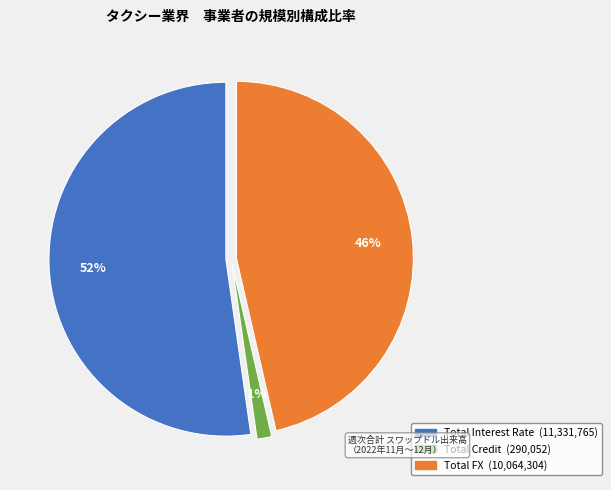

Is it true that Total Credit is 11% of the pie?

False